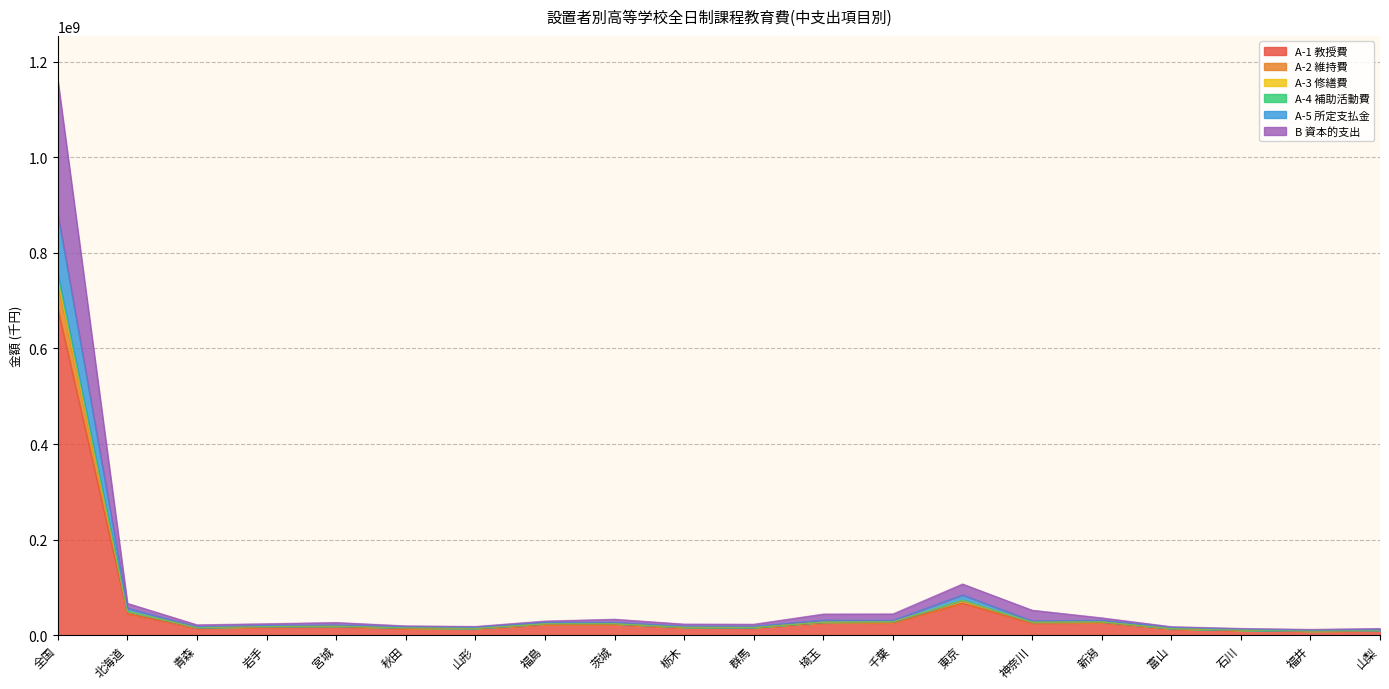

True or false: B 資本的支出 has more than 1 interior local peaks.

True